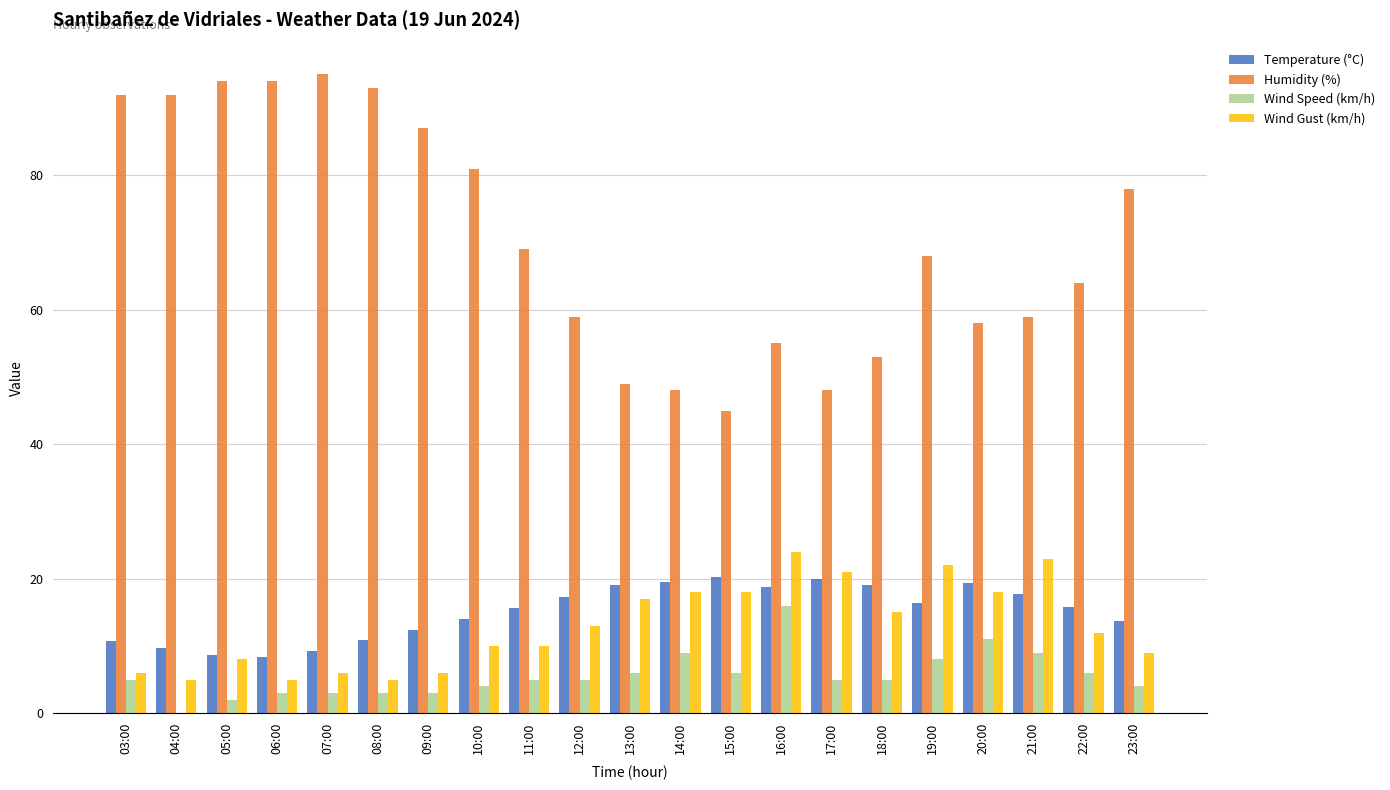

What are all the series names shown in the legend?

Temperature (°C), Humidity (%), Wind Speed (km/h), Wind Gust (km/h)